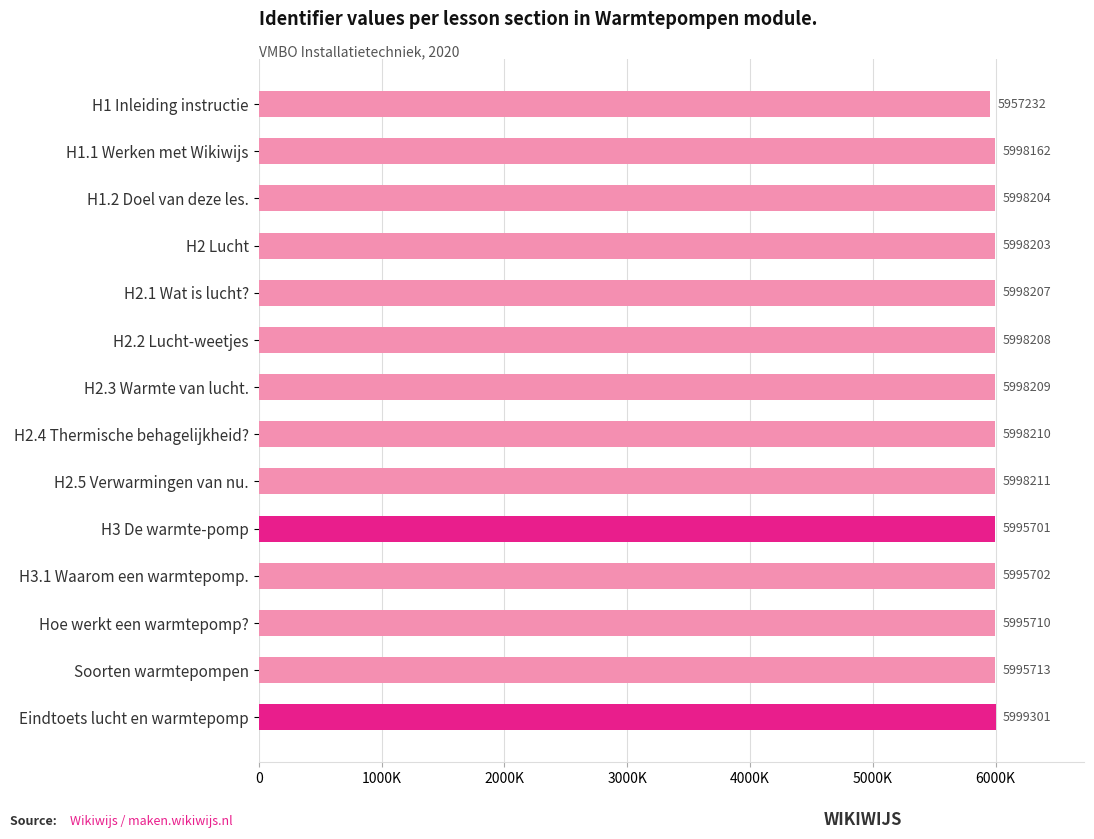

Rank the categories by value from lowest to highest.

H1 Inleiding instructie, H3 De warmte-pomp, H3.1 Waarom een warmtepomp., Hoe werkt een warmtepomp?, Soorten warmtepompen, H1.1 Werken met Wikiwijs, H2 Lucht, H1.2 Doel van deze les., H2.1 Wat is lucht?, H2.2 Lucht-weetjes, H2.3 Warmte van lucht., H2.4 Thermische behagelijkheid?, H2.5 Verwarmingen van nu., Eindtoets lucht en warmtepomp